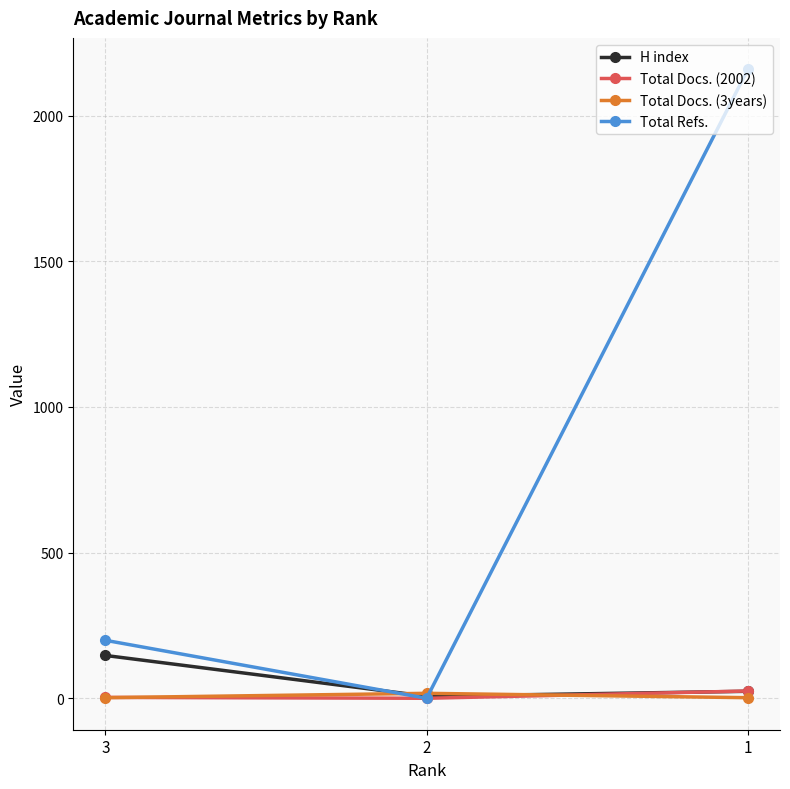

Rank the categories by Total Refs. value from lowest to highest.

2, 3, 1